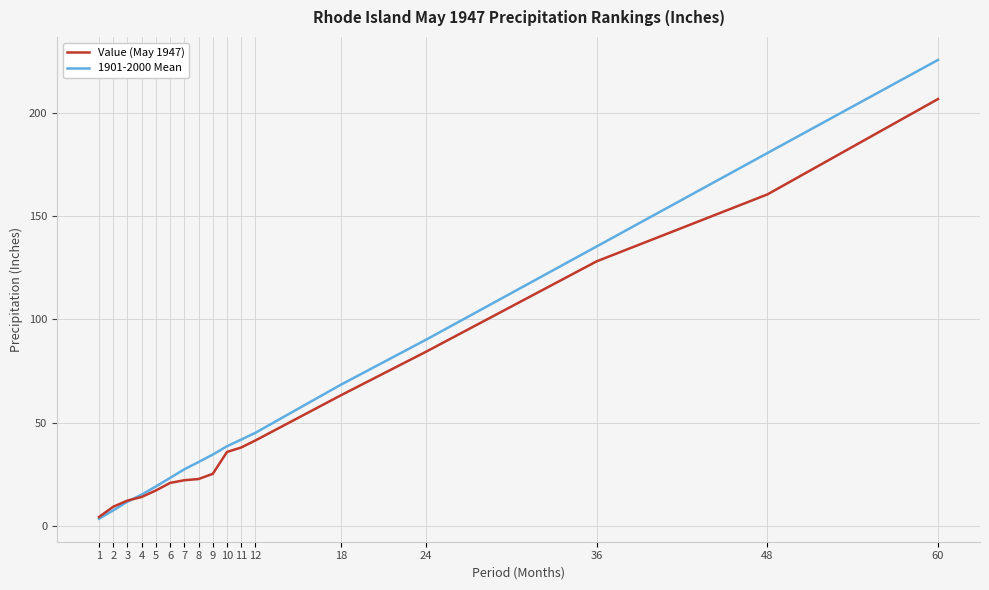

Between 24 and 36, which series saw the biggest shift?

1901-2000 Mean